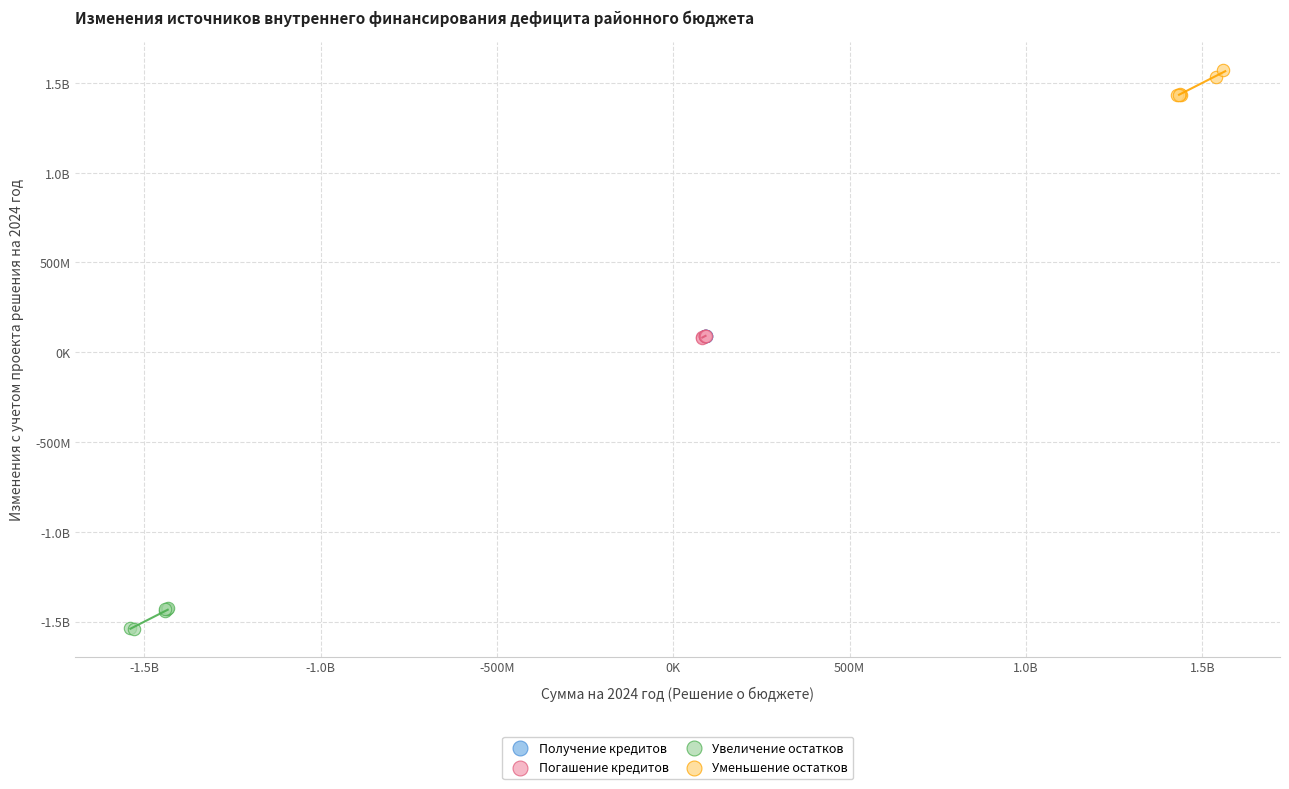

What are all the series names shown in the legend?

Получение кредитов, Погашение кредитов, Увеличение остатков, Уменьшение остатков